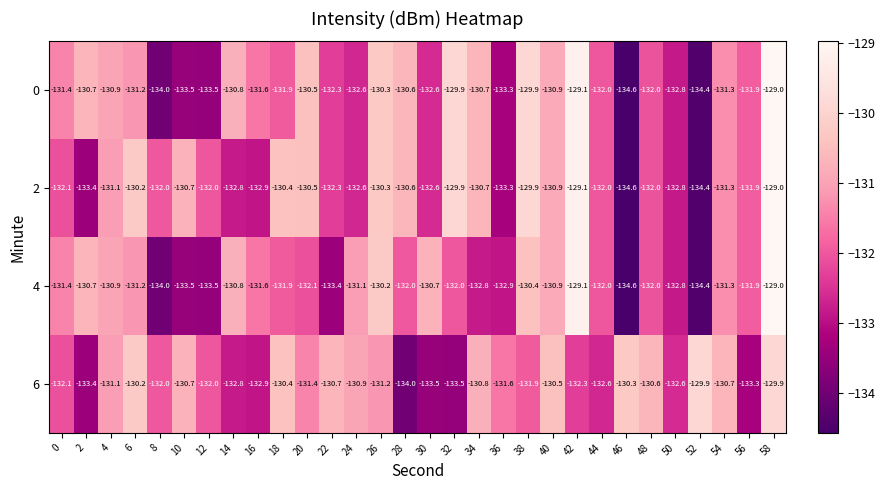

Read the 0 value at 30.

-132.6